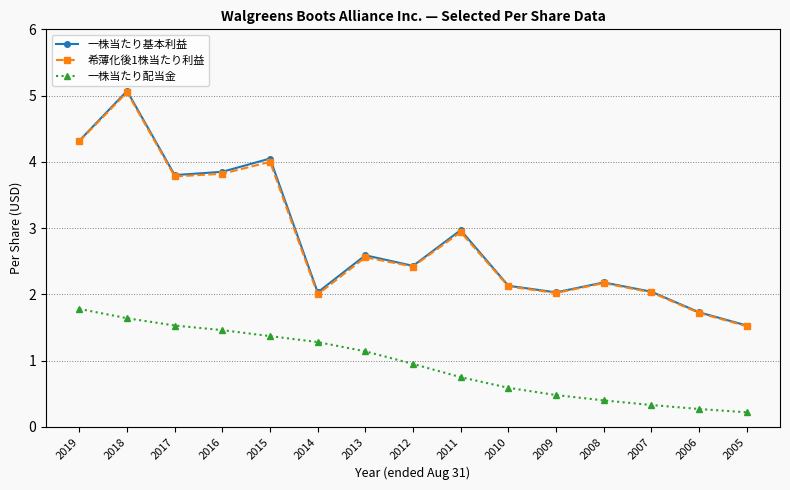

True or false: 一株当たり配当金 and 一株当たり基本利益 intersect in this chart.

False